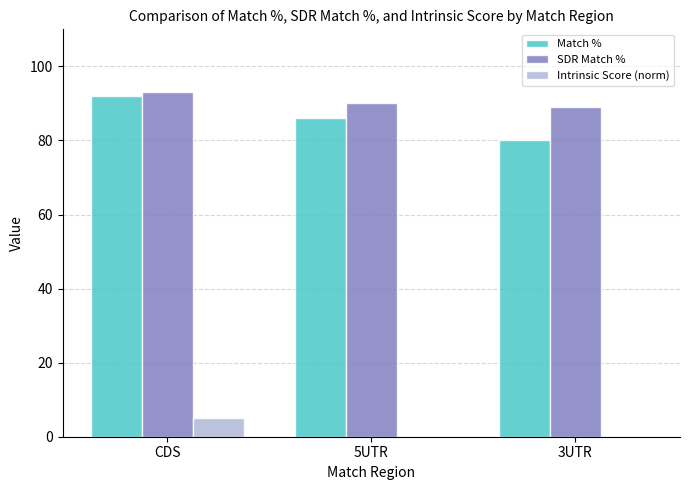

Reading left to right, extract all data points from this chart.

Match %: CDS=91.9	5UTR=86.0	3UTR=80.0
SDR Match %: CDS=93.1	5UTR=90.0	3UTR=89.0
Intrinsic Score (norm): CDS=5.0	5UTR=0.0	3UTR=0.0